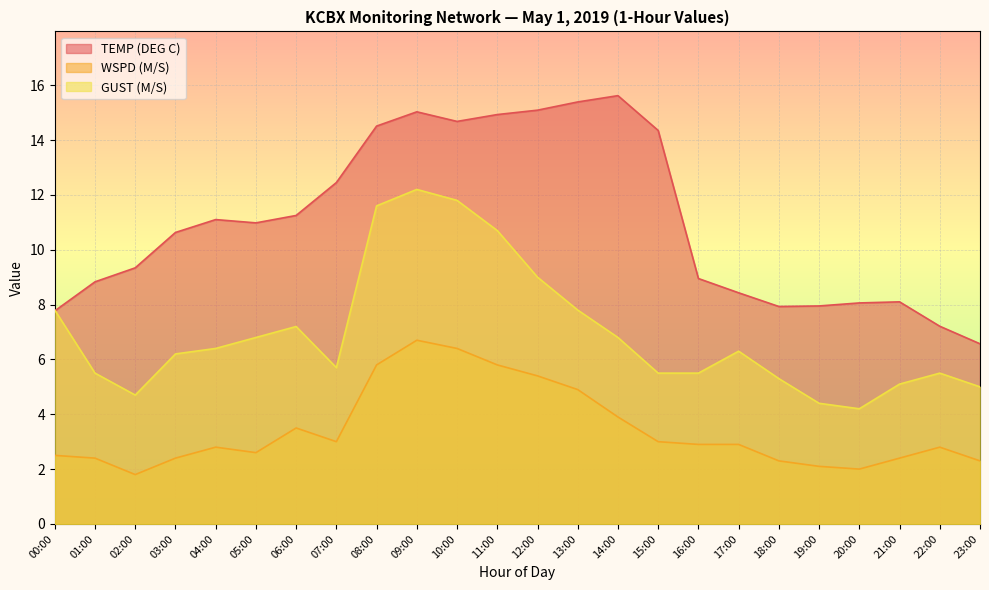

True or false: GUST (M/S) and WSPD (M/S) cross at least once.

False